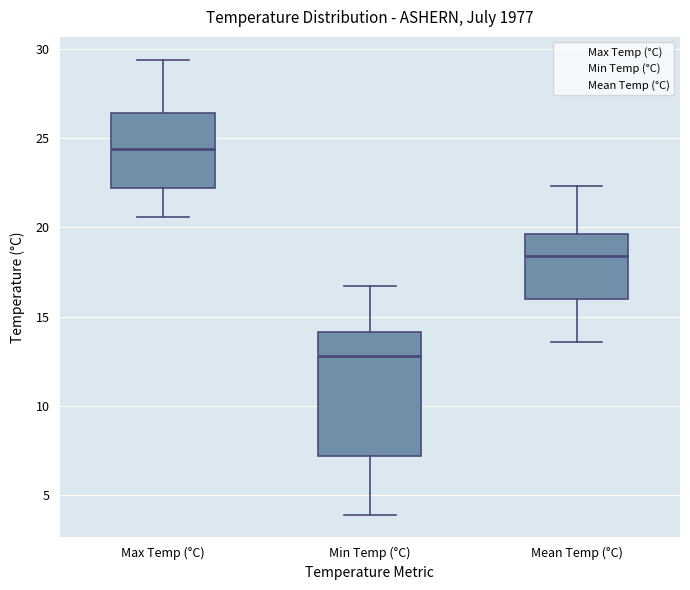

Where is the upper edge of the box for Max Temp (°C) on the y-axis? The values are not printed on the chart, so give them approximately, as read against the axis.

26.5